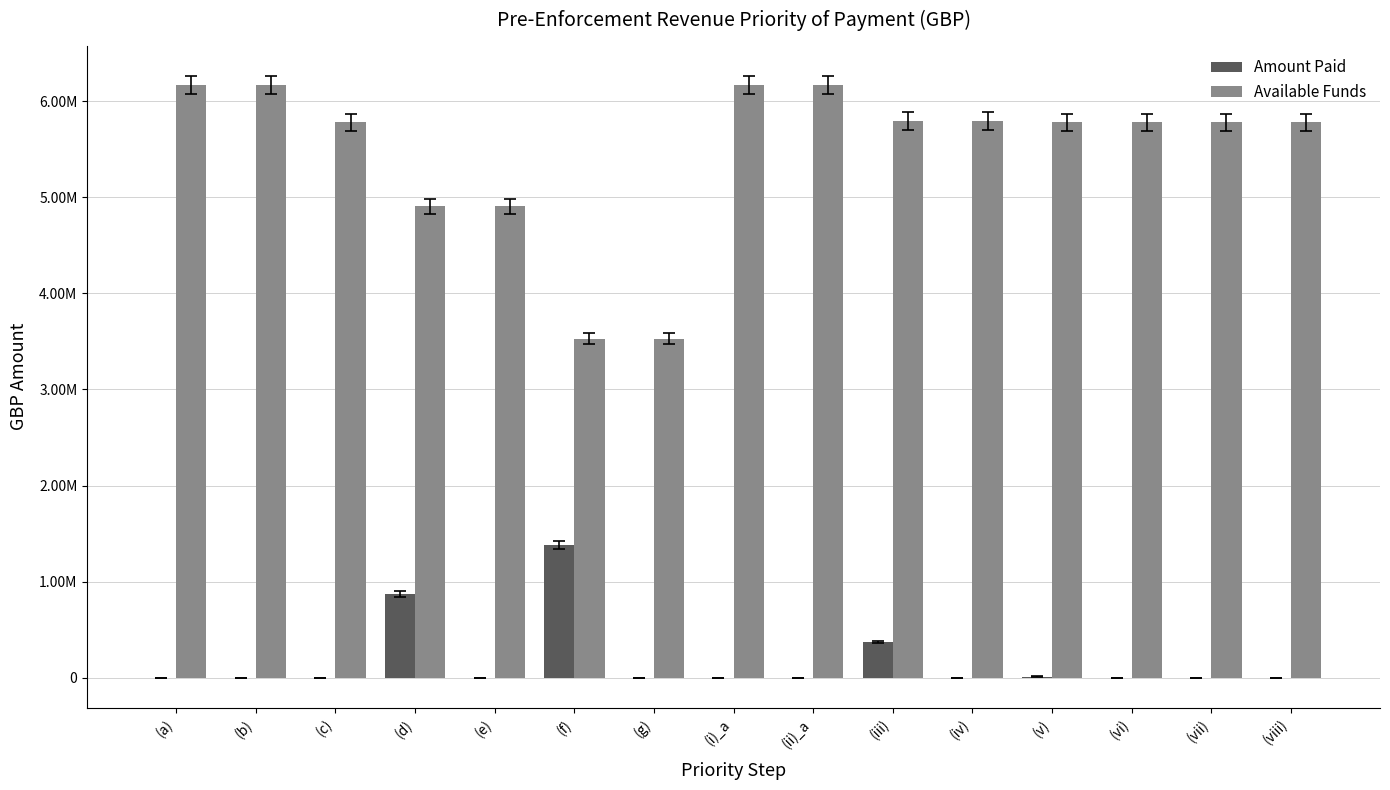

Reading left to right, what are all the values shown in this chart?

Amount Paid: (a)=0.0	(b)=0.0	(c)=0.0	(d)=872551.4	(e)=300.0	(f)=1377098.7	(g)=0.0	(i)_a=0.0	(ii)_a=0.0	(iii)=374885.8	(iv)=900.0	(v)=12891.5	(vi)=0.0	(vii)=0.0	(viii)=0.0
Available Funds: (a)=6166022.0	(b)=6166022.0	(c)=5777344.6	(d)=4904793.3	(e)=4904493.3	(f)=3527394.6	(g)=3527394.6	(i)_a=6166022.0	(ii)_a=6166022.0	(iii)=5791136.2	(iv)=5790236.2	(v)=5777344.6	(vi)=5777344.6	(vii)=5777344.6	(viii)=5777344.6